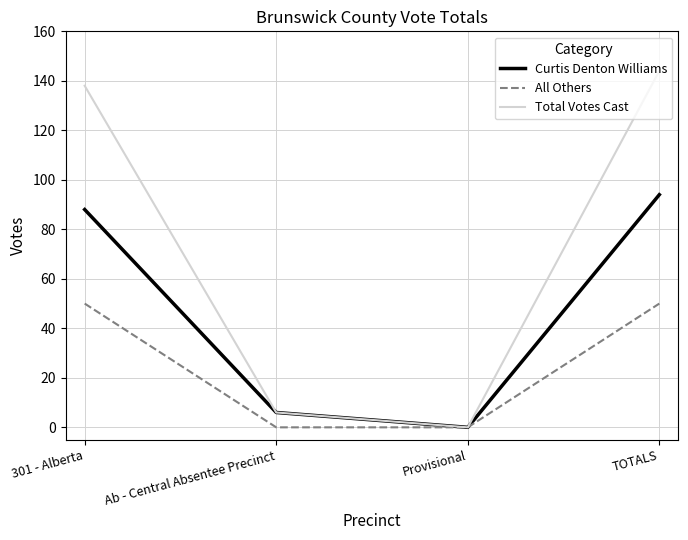

Is it true that Curtis Denton Williams equals 45 at TOTALS?

False